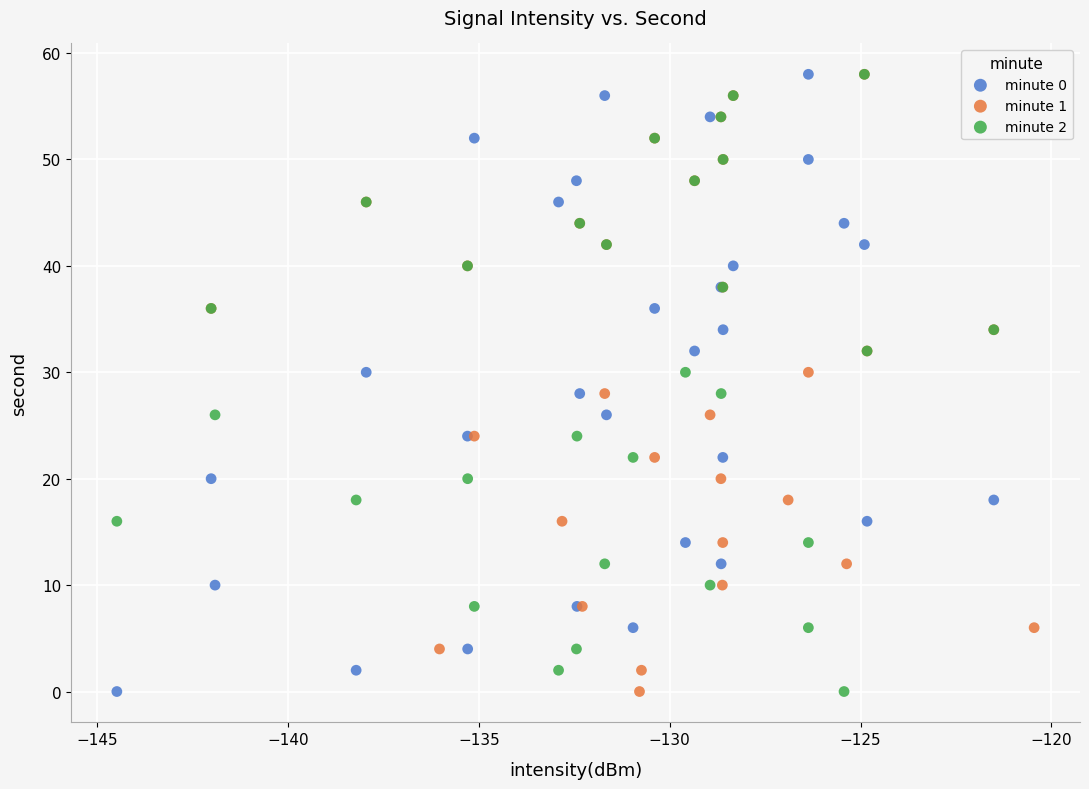

What are all the series names shown in the legend?

minute 0, minute 1, minute 2